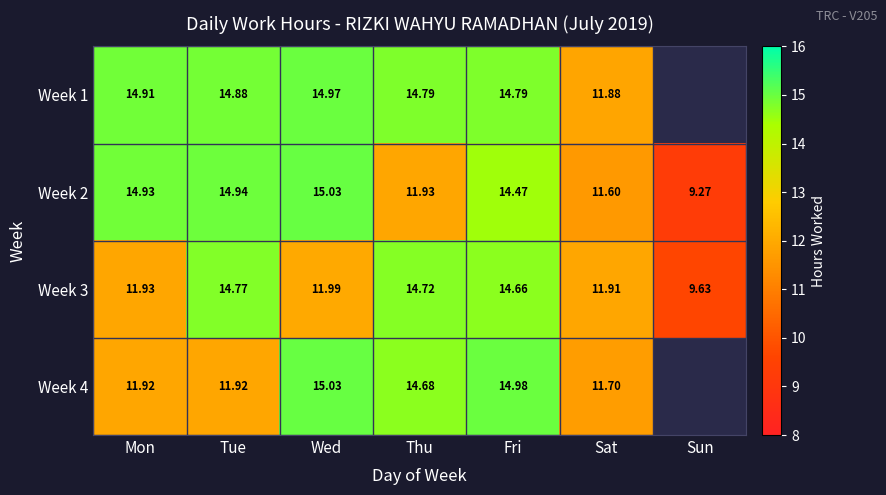

Is it true that Week 1 equals 24.8 at Wed?

False